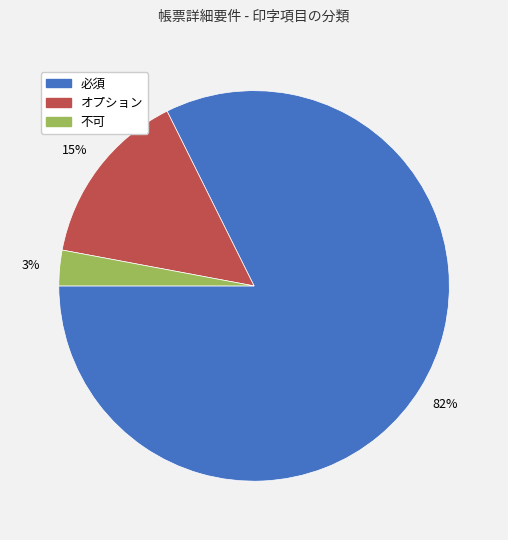

To the nearest percent, what is the combined percentage of 不可 and オプション?

18%